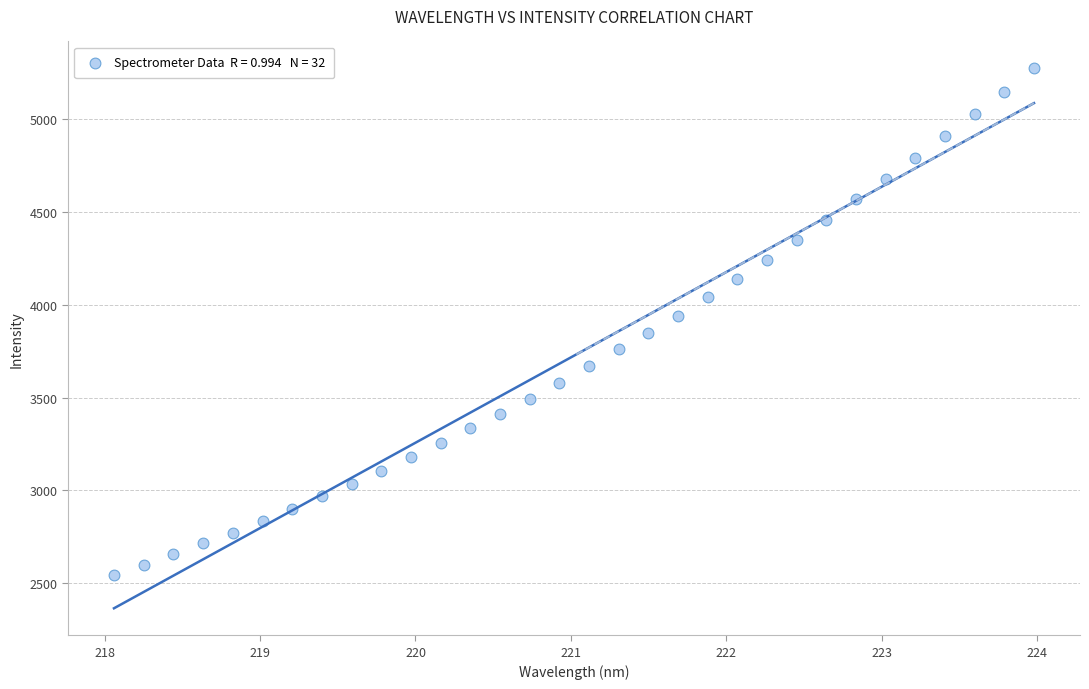

What is the range of X values (max minus min)?

5.9